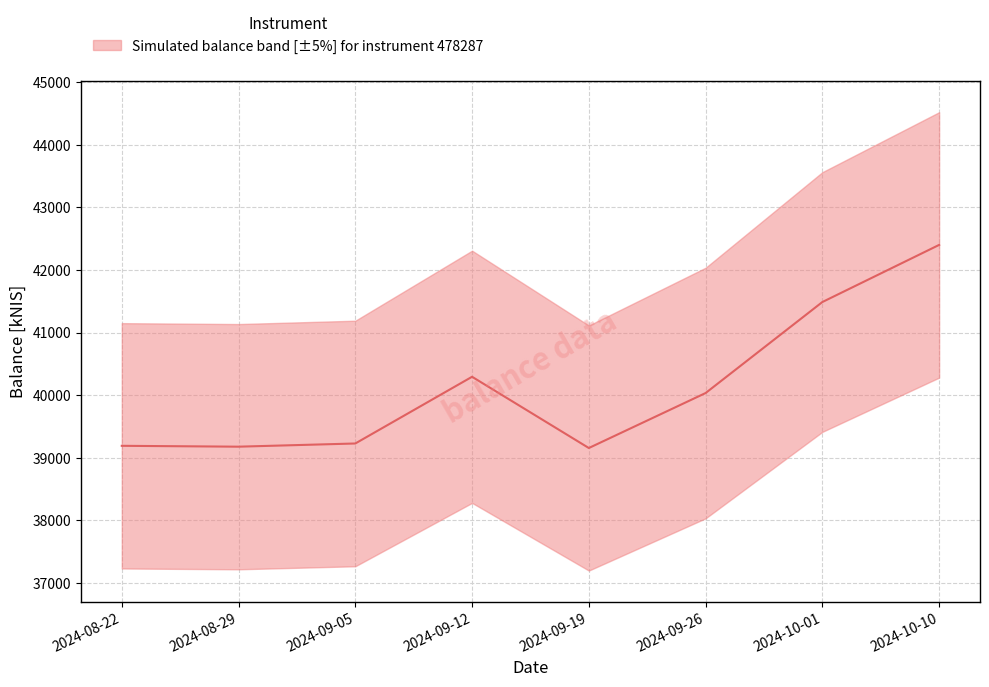

Rank the categories by value from lowest to highest.

2024-09-19, 2024-08-29, 2024-08-22, 2024-09-05, 2024-09-26, 2024-09-12, 2024-10-01, 2024-10-10